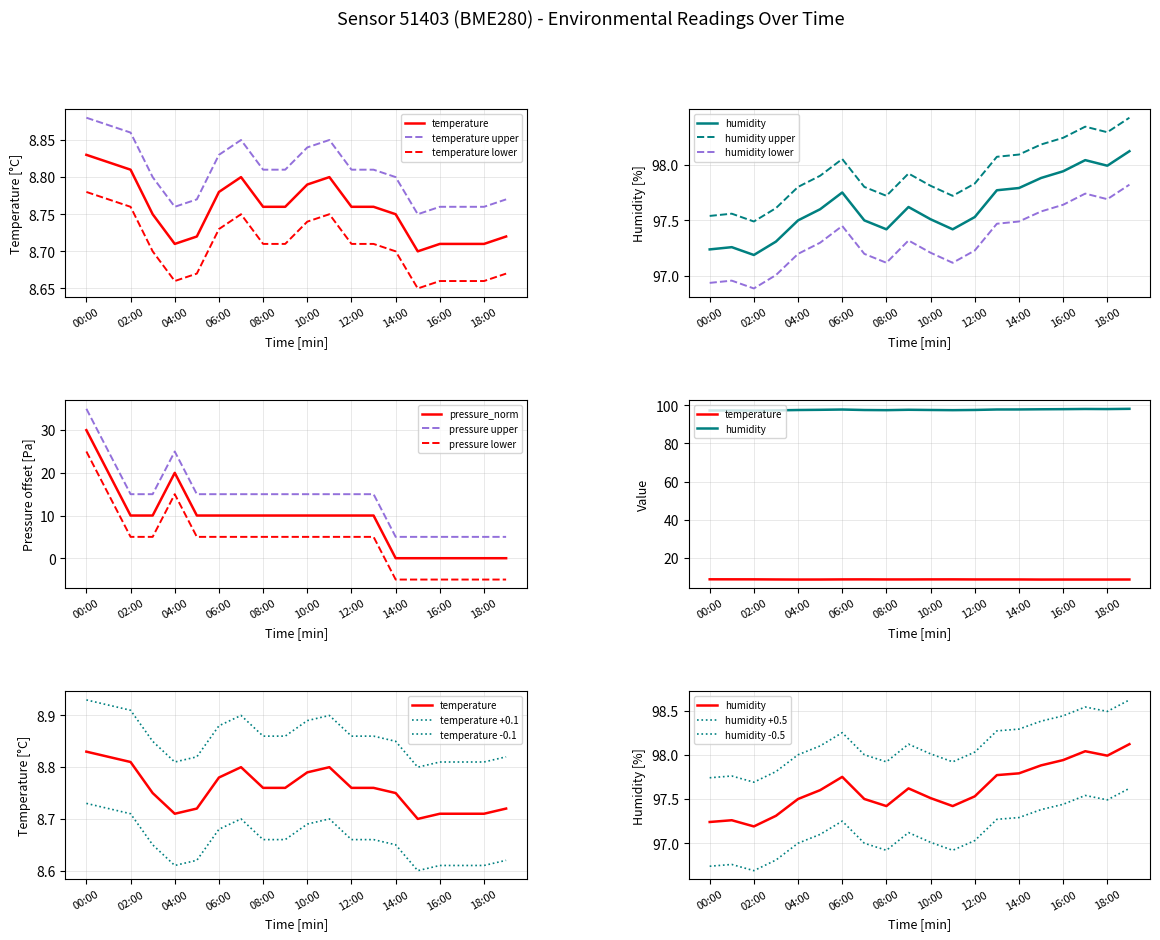

Reading left to right, what are all the values shown in this chart?

temperature: 8.8	8.8	8.8	8.8	8.7	8.7	8.8	8.8	8.8	8.8	8.8	8.8	8.8	8.8	8.8	8.7	8.7	8.7	8.7	8.7
humidity: 97.2	97.3	97.2	97.3	97.5	97.6	97.8	97.5	97.4	97.6	97.5	97.4	97.5	97.8	97.8	97.9	97.9	98.0	98.0	98.1
pressure_norm: 30.0	20.0	10.0	10.0	20.0	10.0	10.0	10.0	10.0	10.0	10.0	10.0	10.0	10.0	0.0	0.0	0.0	0.0	0.0	0.0